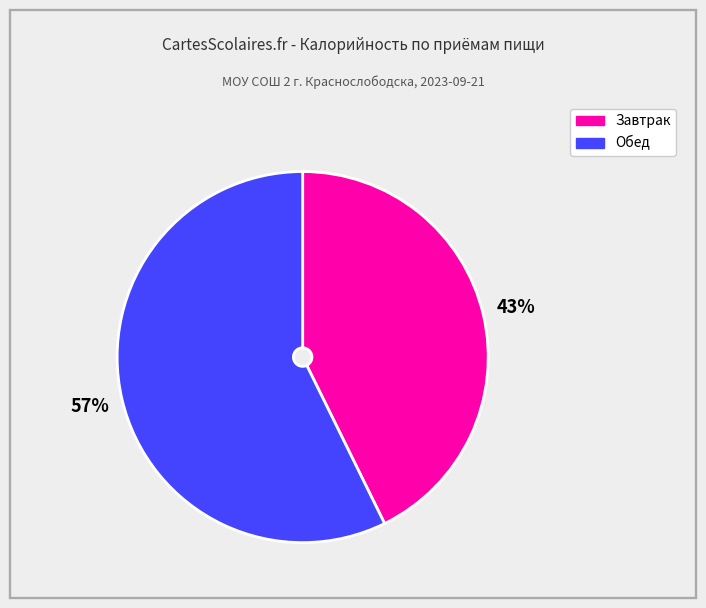

To the nearest percent, what is the average slice percentage?

50%